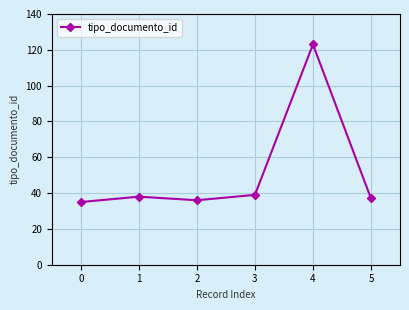

True or false: the data shows 39 at 3.

True